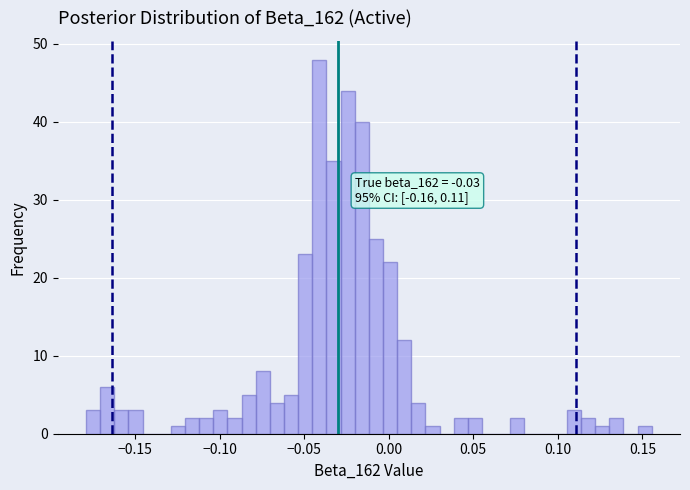

Around what value on the x-axis is the tallest bar? Give the approximate position of its centre, as read against the axis.

-0.040